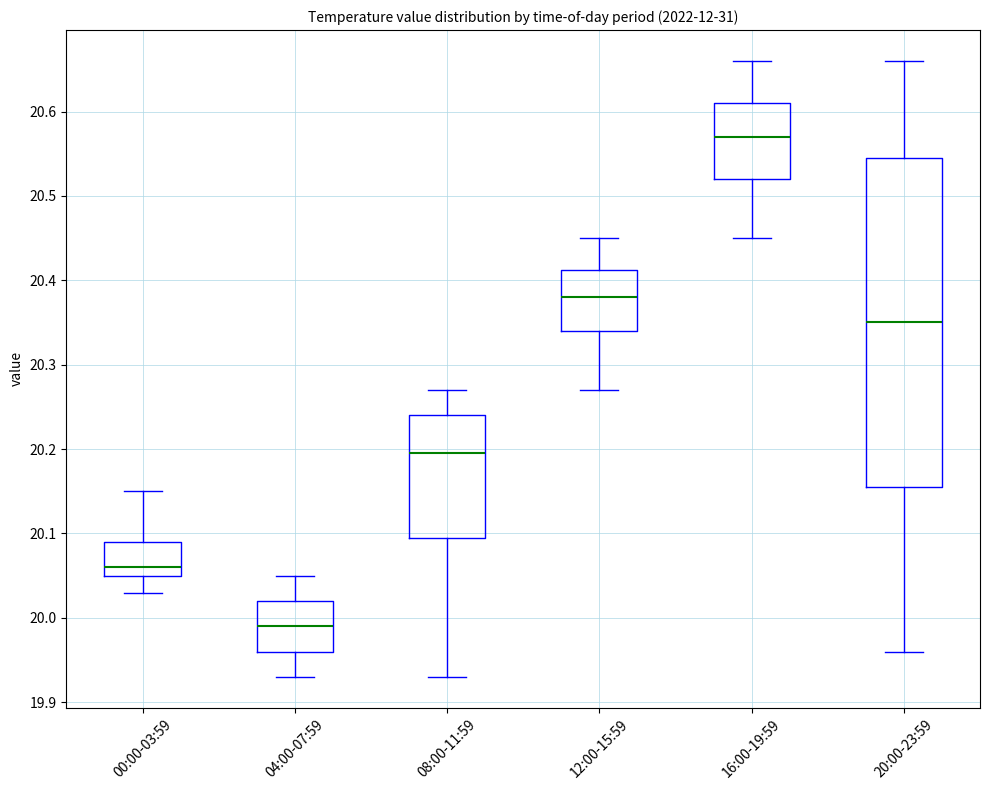

Reading left to right, read every box against the y-axis: the position of its median line, the range the box covers, and the ends of its whiskers. The values are not printed on the chart, so give them approximately, as read against the axis.

00:00-03:59: median 20.06, box 20.05 to 20.09, whiskers 20.03 to 20.15
04:00-07:59: median 19.99, box 19.96 to 20.02, whiskers 19.93 to 20.05
08:00-11:59: median 20.20, box 20.10 to 20.24, whiskers 19.93 to 20.27
12:00-15:59: median 20.38, box 20.34 to 20.41, whiskers 20.27 to 20.45
16:00-19:59: median 20.57, box 20.52 to 20.61, whiskers 20.45 to 20.66
20:00-23:59: median 20.35, box 20.16 to 20.55, whiskers 19.96 to 20.66